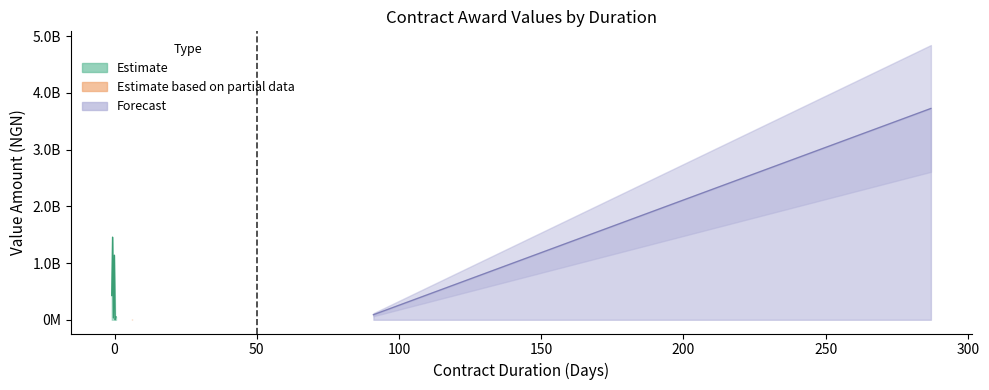

What is the value of the 2nd point from the left?

427780517.4